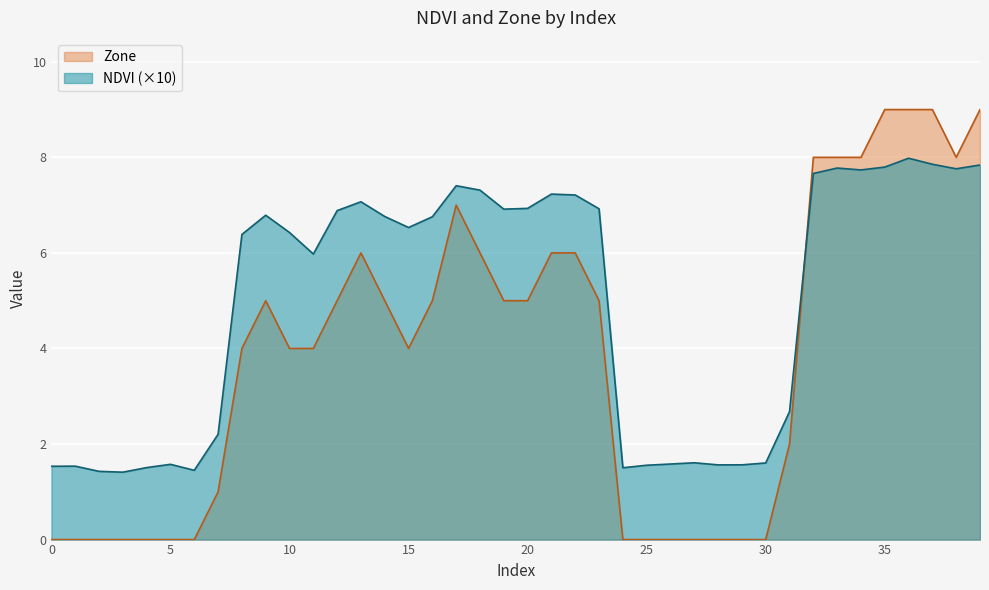

Reading right to left, list all the values displayed in this chart.

NDVI: 7.8	7.8	7.9	8.0	7.8	7.7	7.8	7.7	2.7	1.6	1.6	1.6	1.6	1.6	1.6	1.5	6.9	7.2	7.2	6.9	6.9	7.3	7.4	6.8	6.5	6.8	7.1	6.9	6.0	6.4	6.8	6.4	2.2	1.4	1.6	1.5	1.4	1.4	1.5	1.5
Zone: 9.0	8.0	9.0	9.0	9.0	8.0	8.0	8.0	2.0	0.0	0.0	0.0	0.0	0.0	0.0	0.0	5.0	6.0	6.0	5.0	5.0	6.0	7.0	5.0	4.0	5.0	6.0	5.0	4.0	4.0	5.0	4.0	1.0	0.0	0.0	0.0	0.0	0.0	0.0	0.0